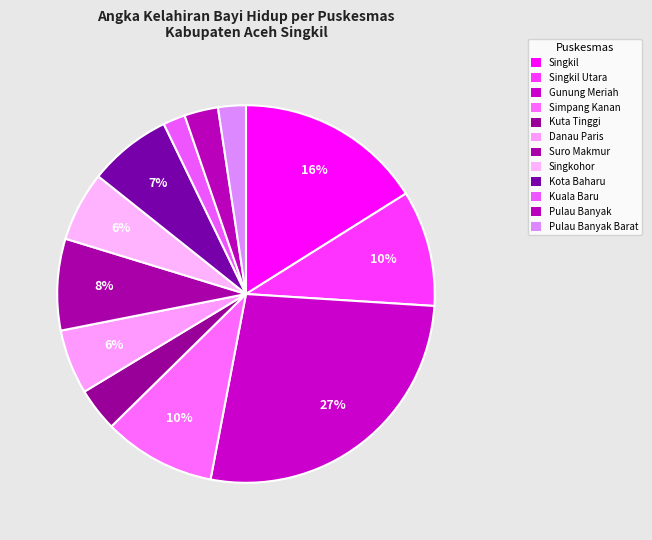

How many segments does this pie chart have?

12